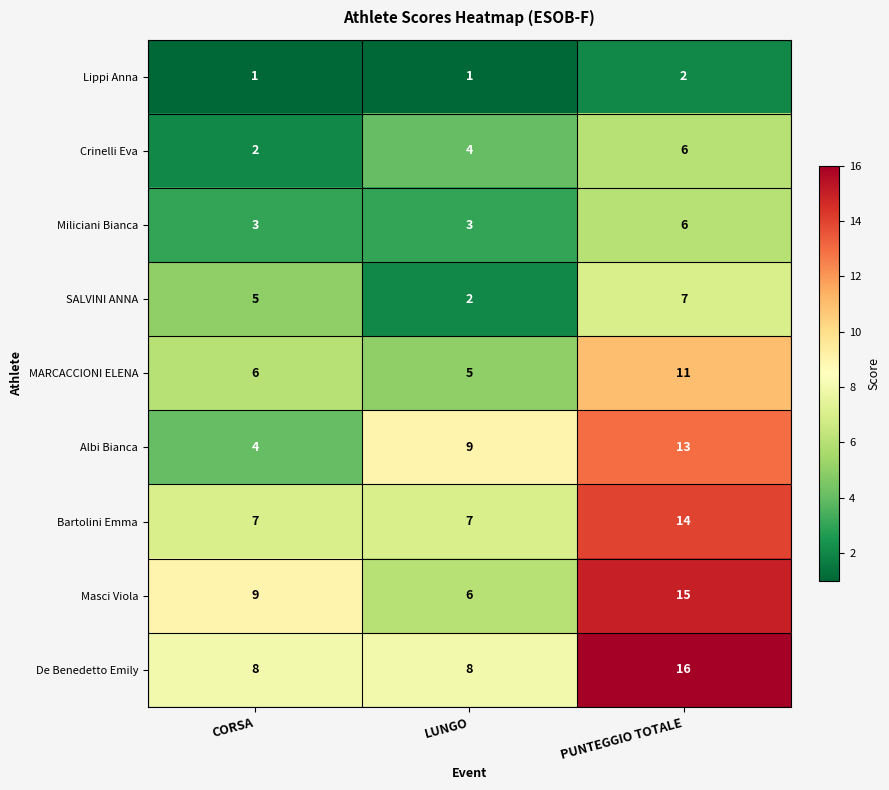

Between CORSA and LUNGO, which series saw the biggest shift?

Albi Bianca